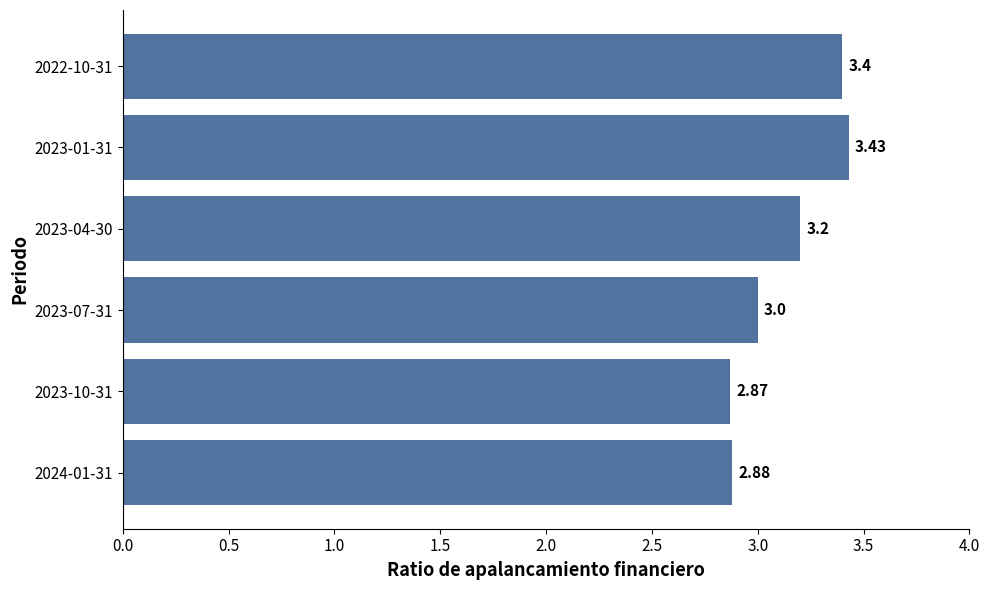

What is the difference between the maximum and minimum values?

0.6